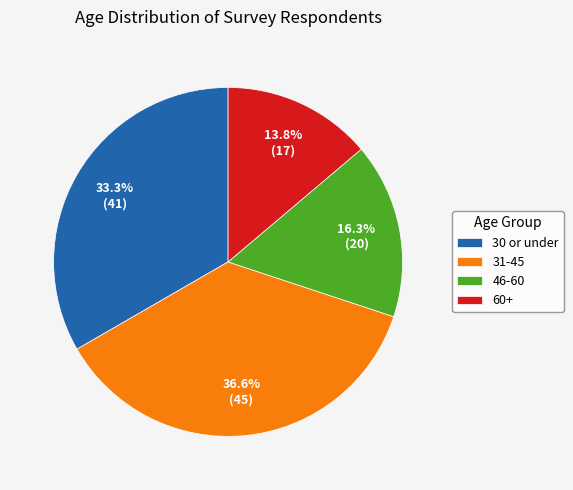

Which slice is the smallest?

60+